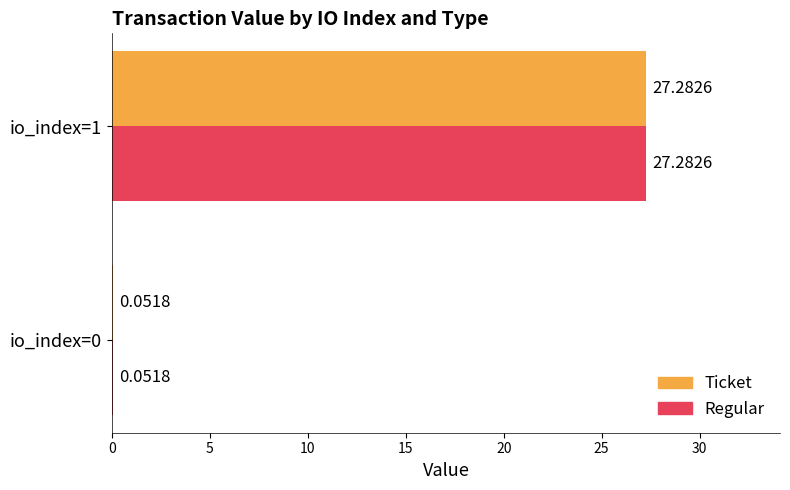

What is the total value across all series at io_index=1?

54.6